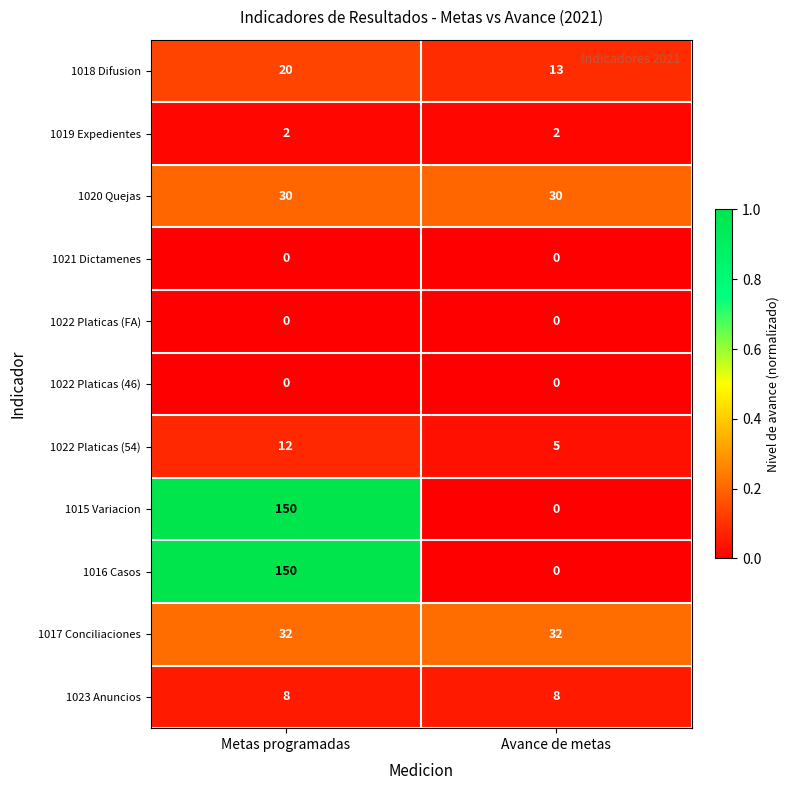

What value does the 1023 Anuncios series have at Avance de metas?

8